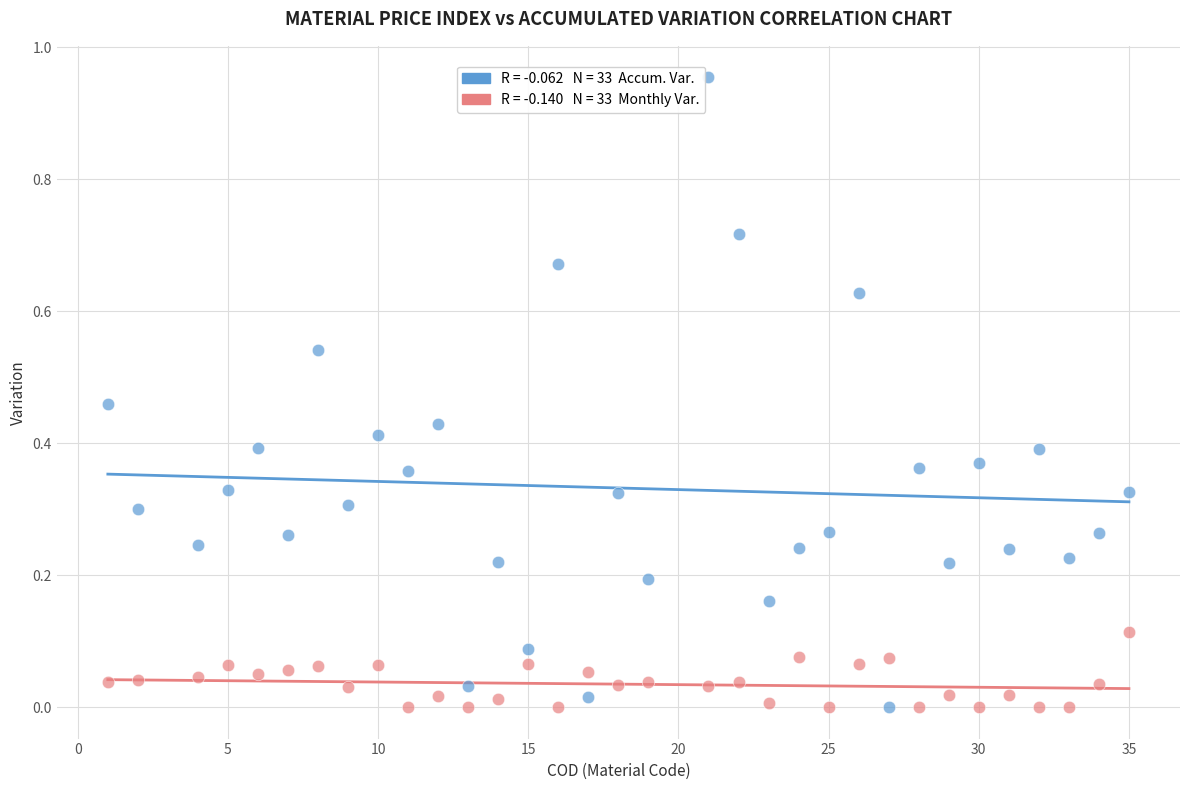

Across all data points, what is the range of X values (max minus min)?

34.0